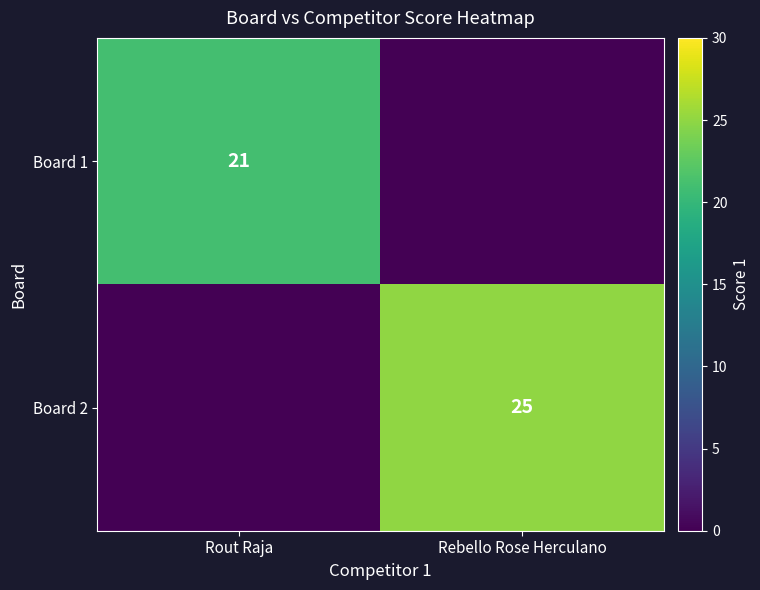

At which category is the sum across all series the highest?

Rebello Rose Herculano